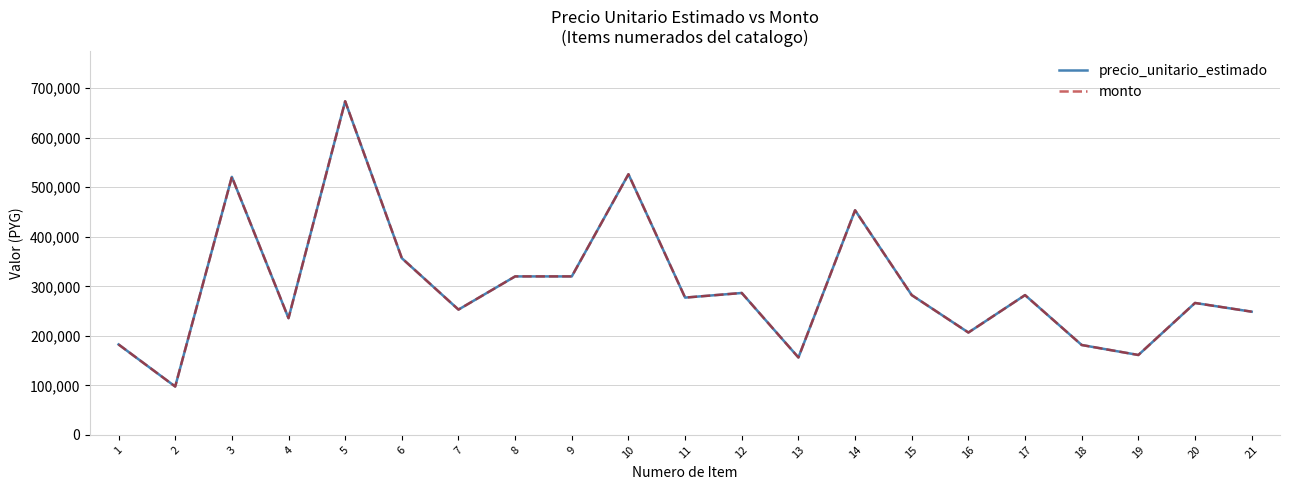

Is this an area chart (filled region under the line)?

No